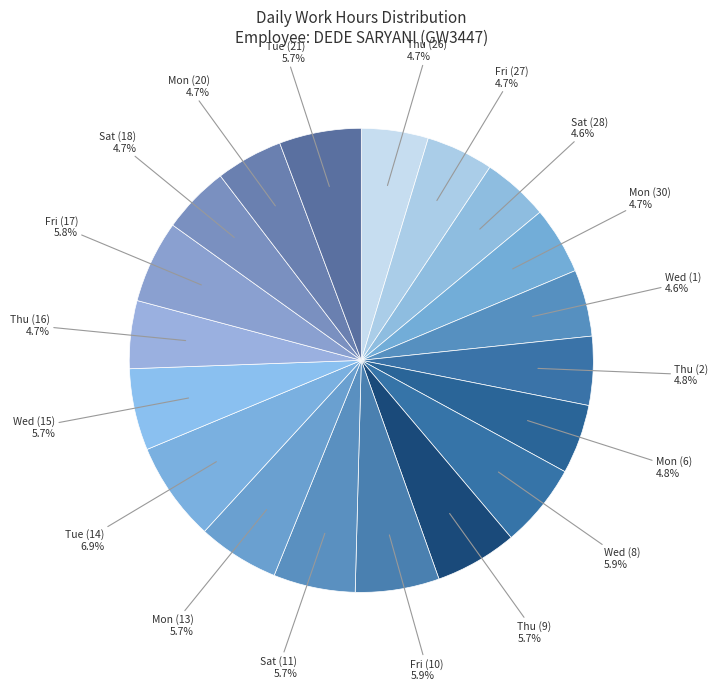

How many segments does this pie chart have?

19